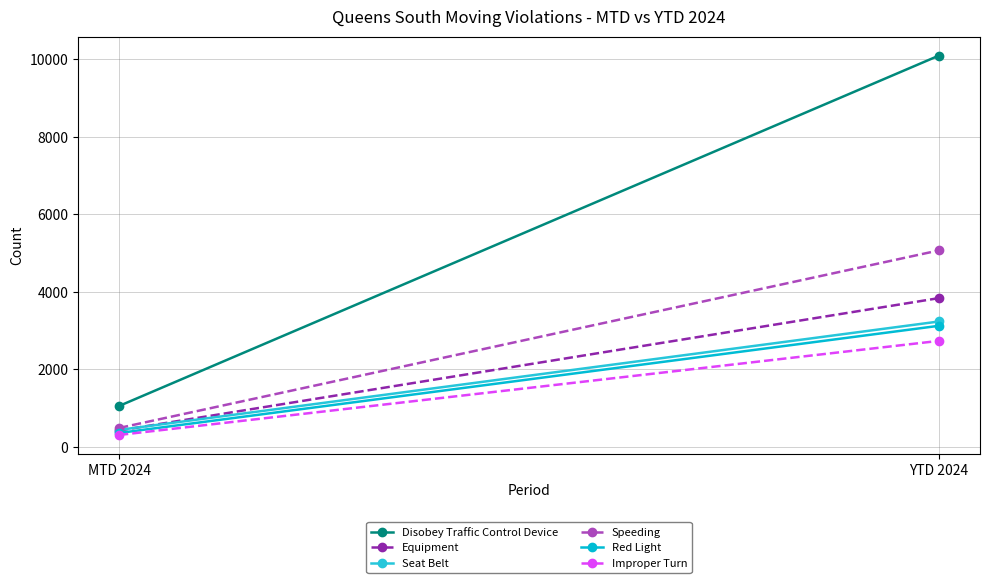

What is the value of the Red Light point at the 1st from the left?

360